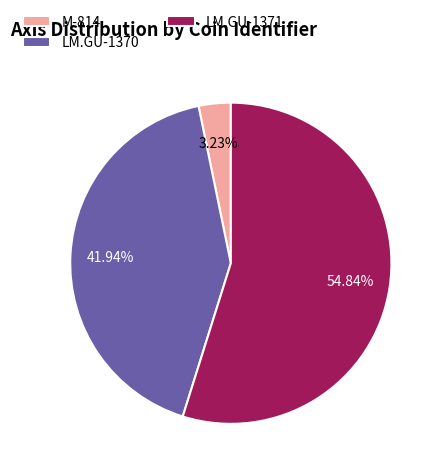

The LM.GU-1371 slice represents 47% of the pie. True or false?

False